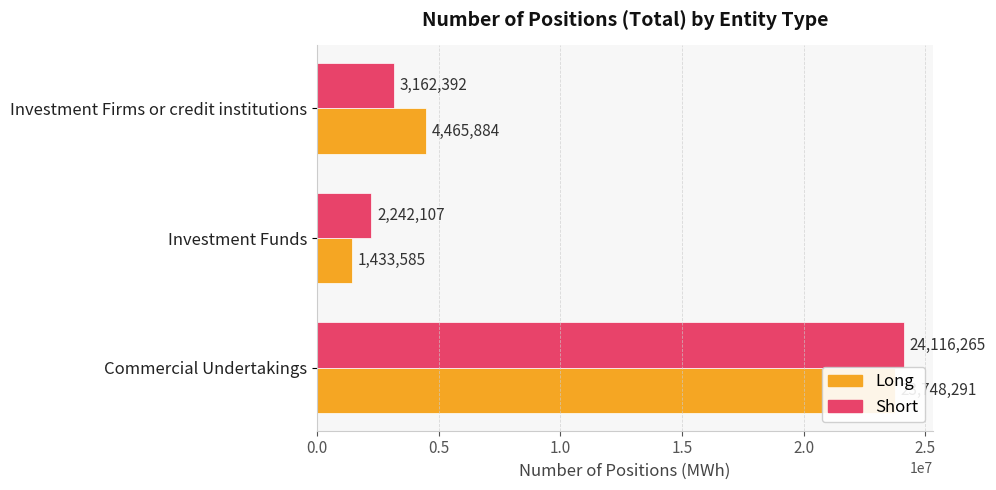

Which has a higher value, Investment Funds or Investment Firms or credit institutions?

Investment Firms or credit institutions